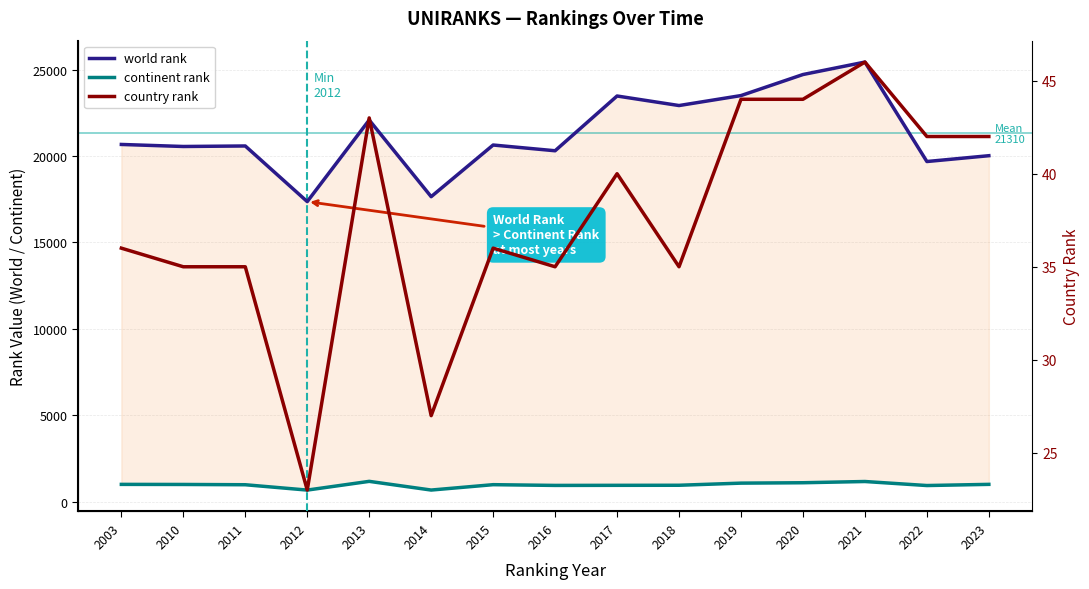

What is the value of the world rank point at the 1st from the left?

20674